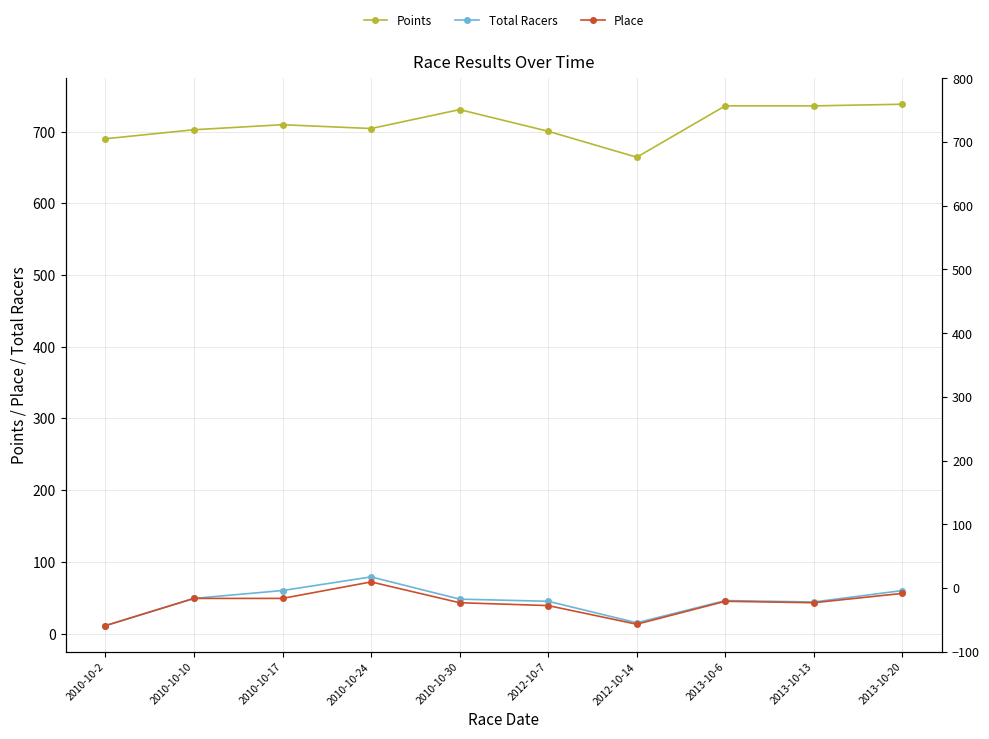

The value of Points at 2012-10-14 is 268.0. True or false?

False